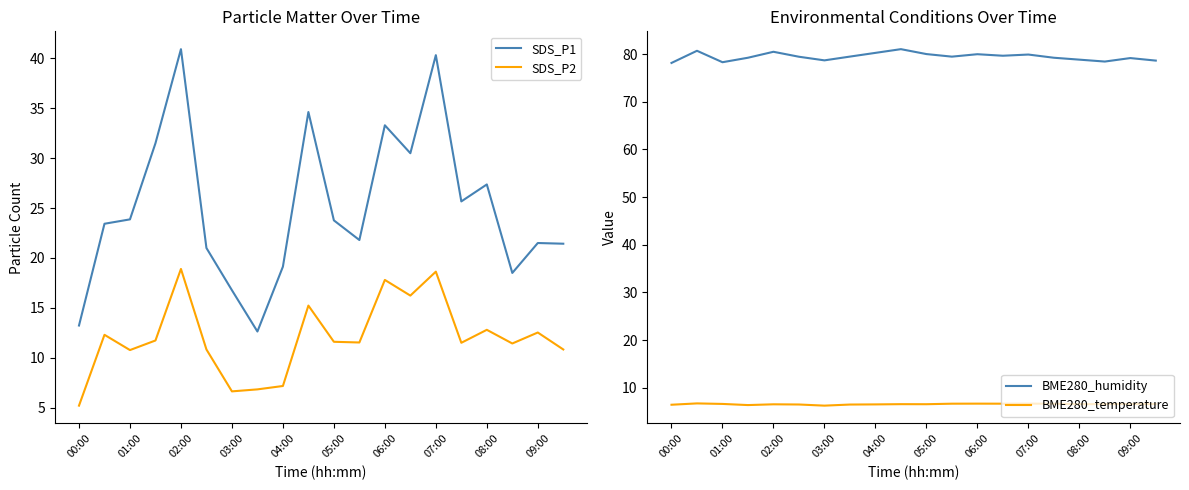

The SDS_P1 series shows 43.0 at 15. True or false?

False